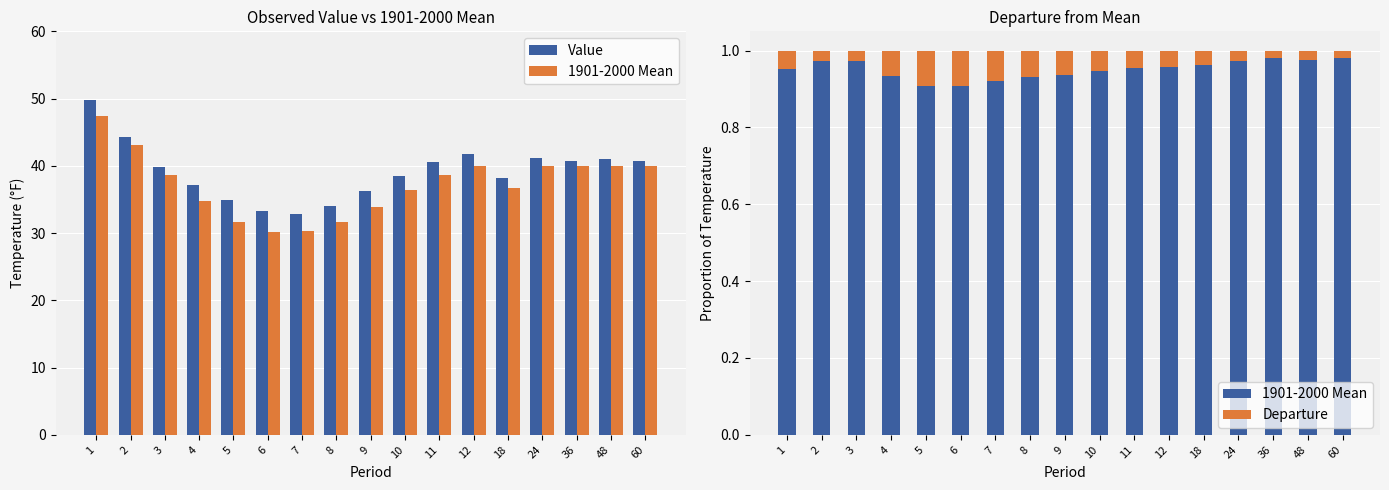

What is the greatest value displayed?

49.8